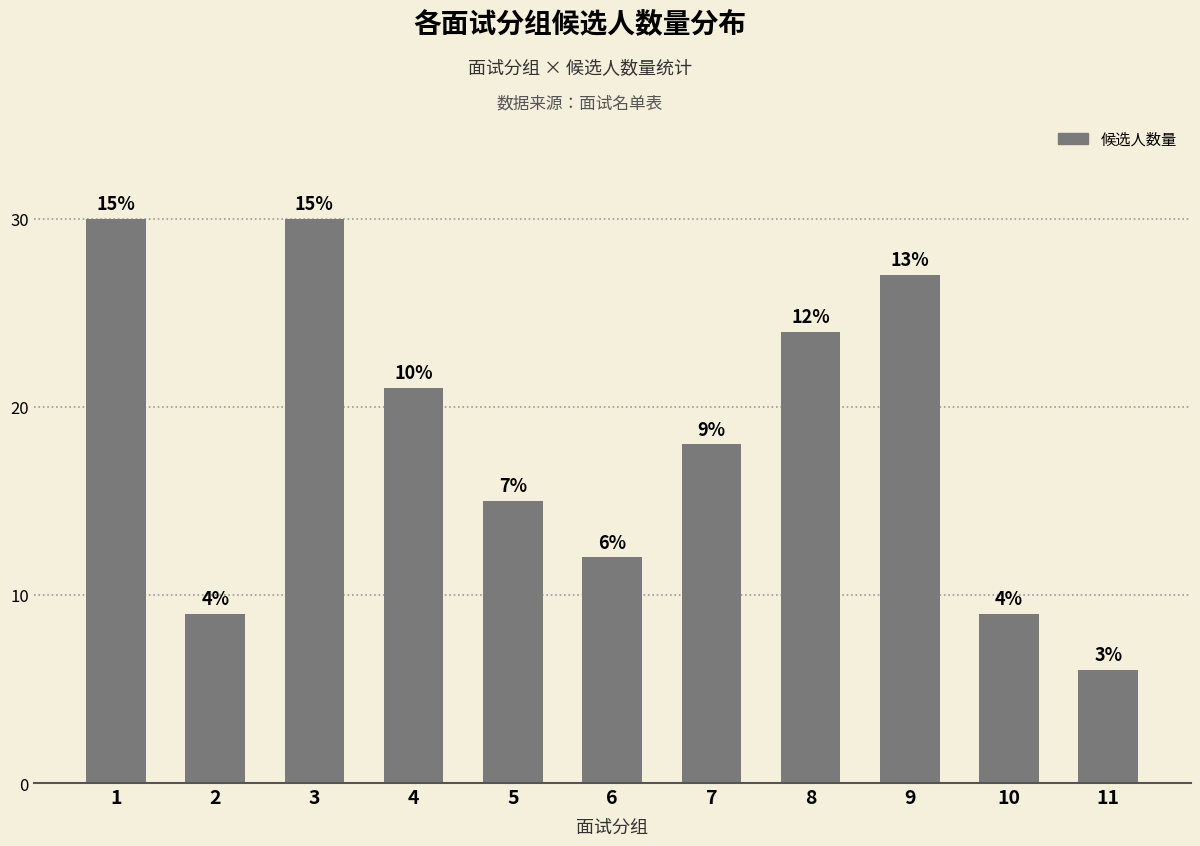

What is the value of the 8th bar from the left?

24